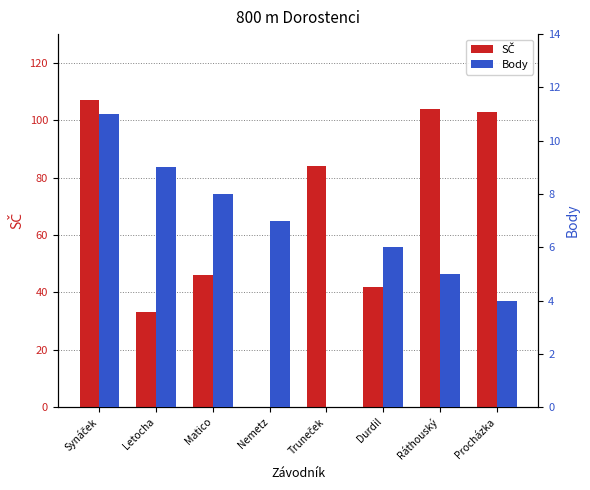

At how many categories does at least one series exceed 105?

1